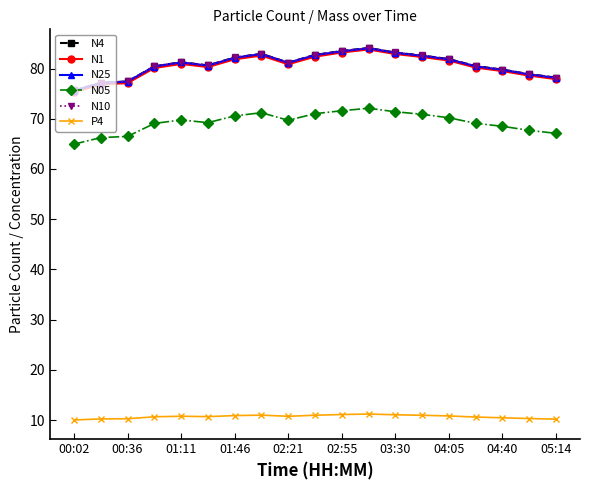

What is the highest value of the P4 series?

11.2